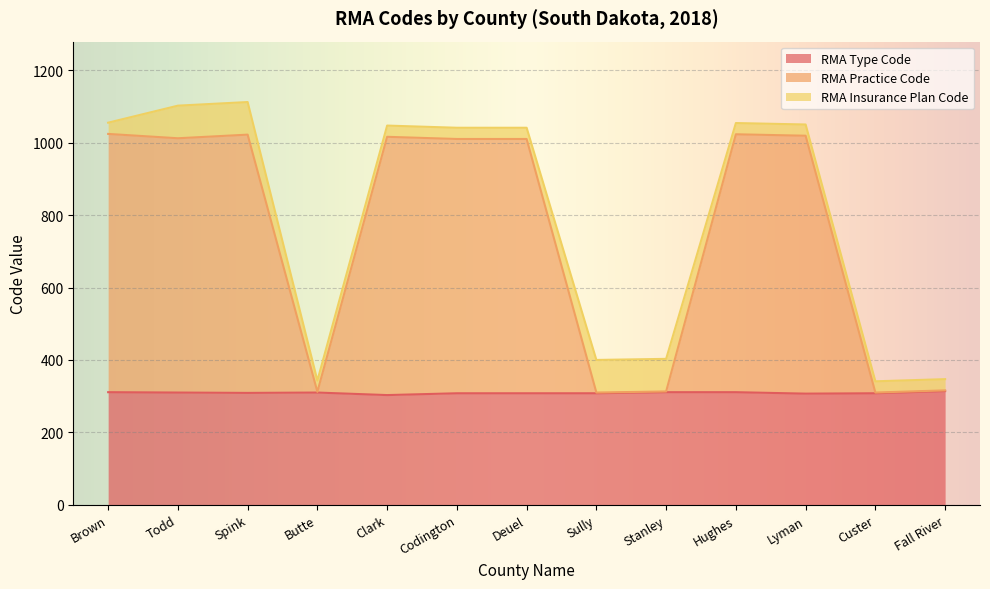

What position from the left is Butte?

4